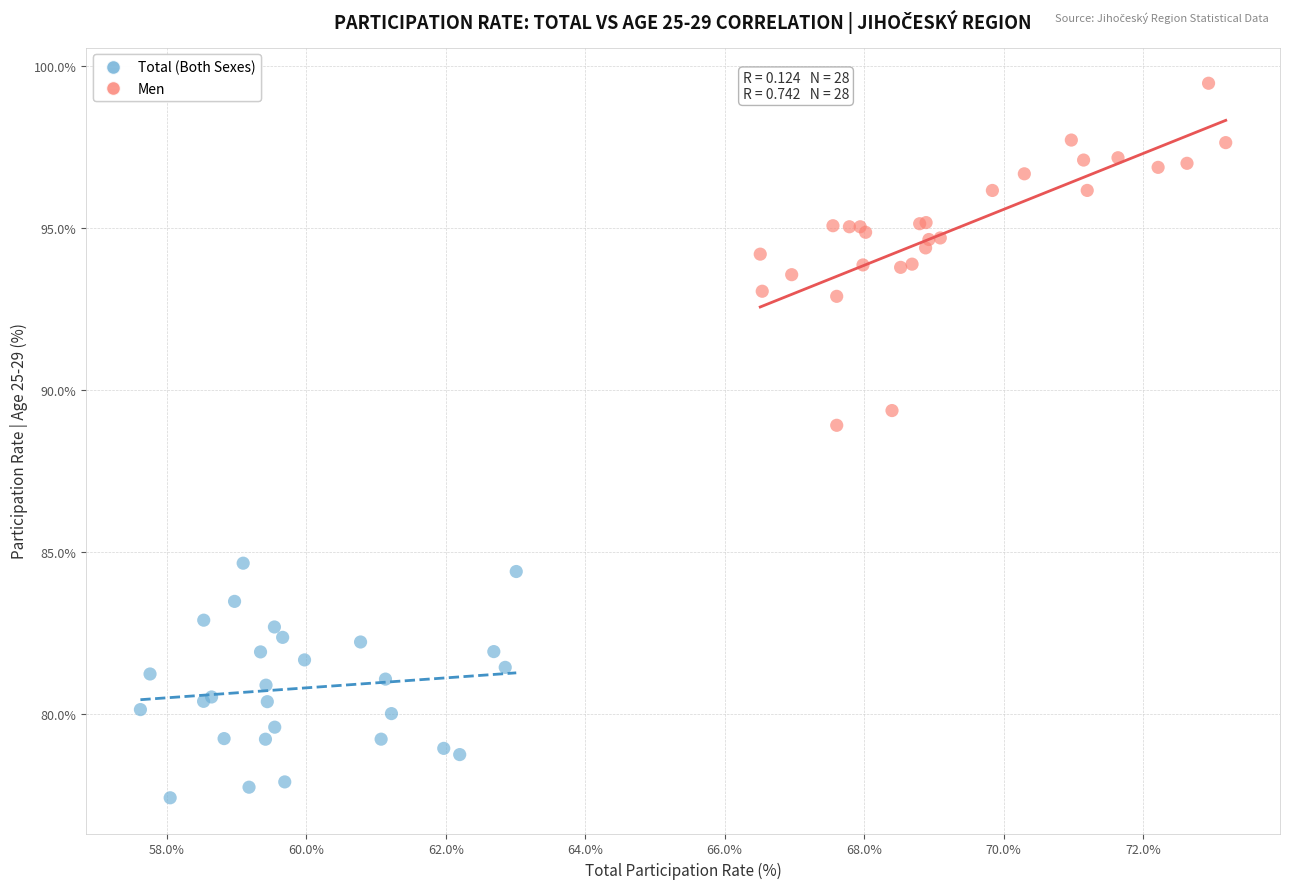

Which series contains the lowest Y value?

Total (Both Sexes)